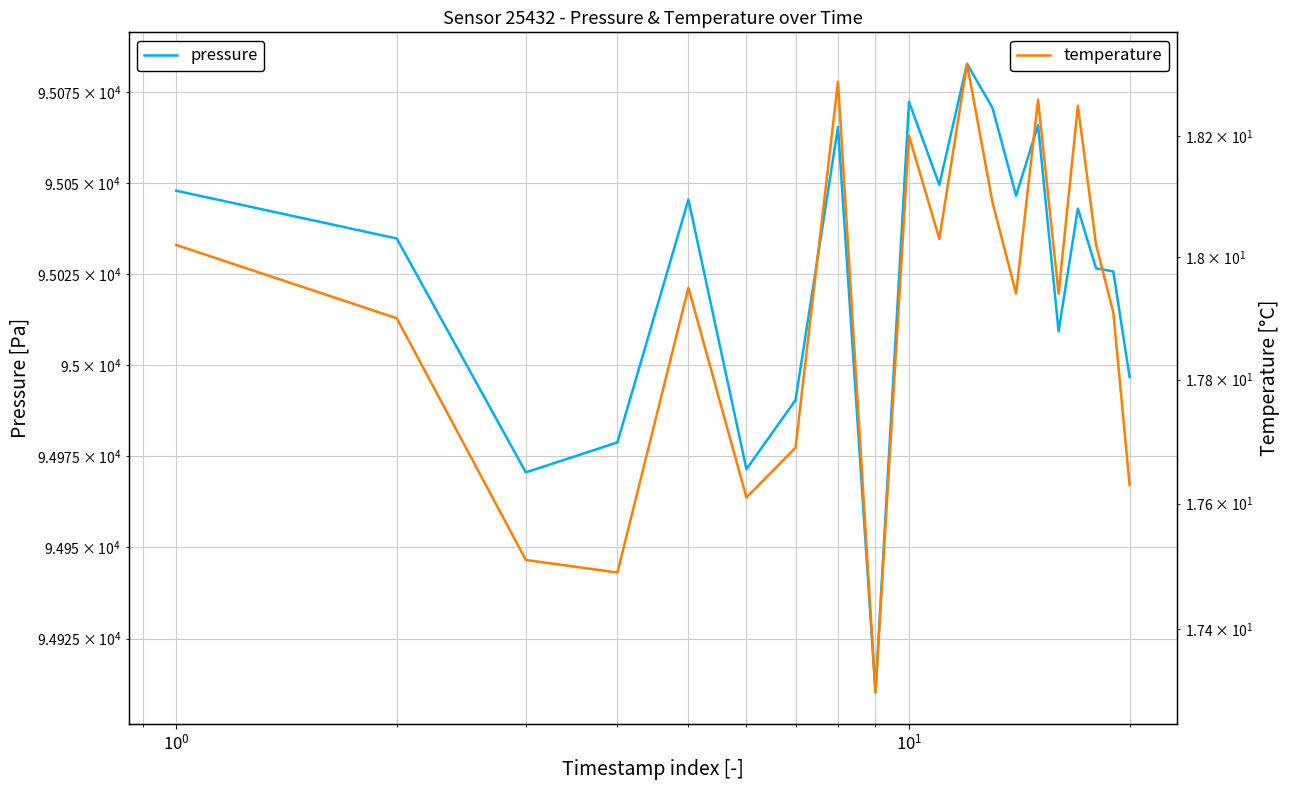

How many interior local peaks does the pressure series have?

6